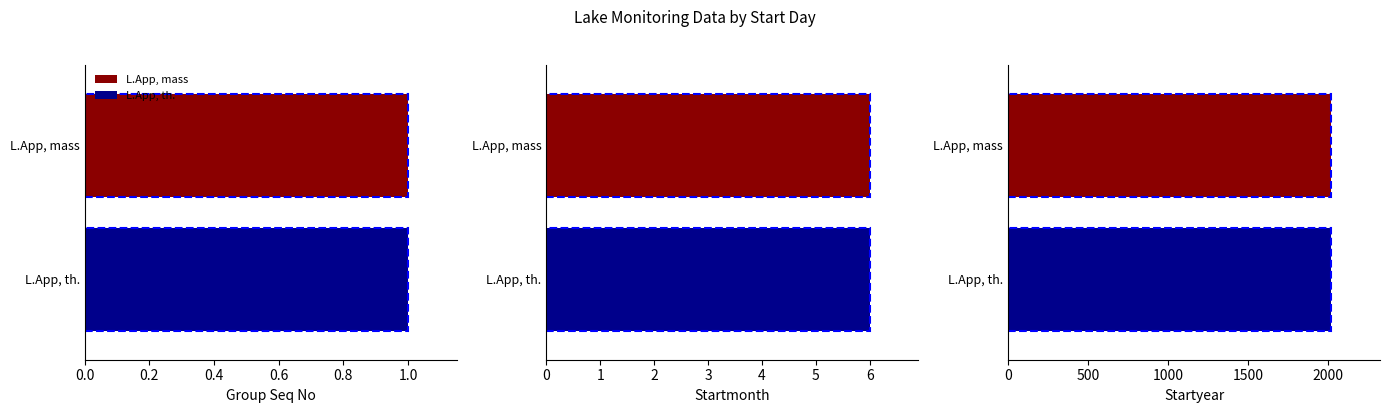

Is it true that Group Seq No equals 2 at 03?

False